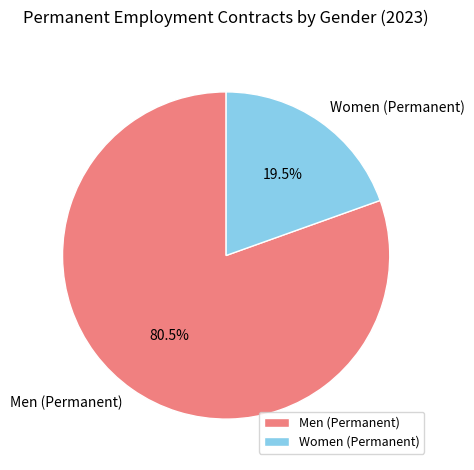

Between Men (Permanent) and Women (Permanent), which is larger?

Men (Permanent)